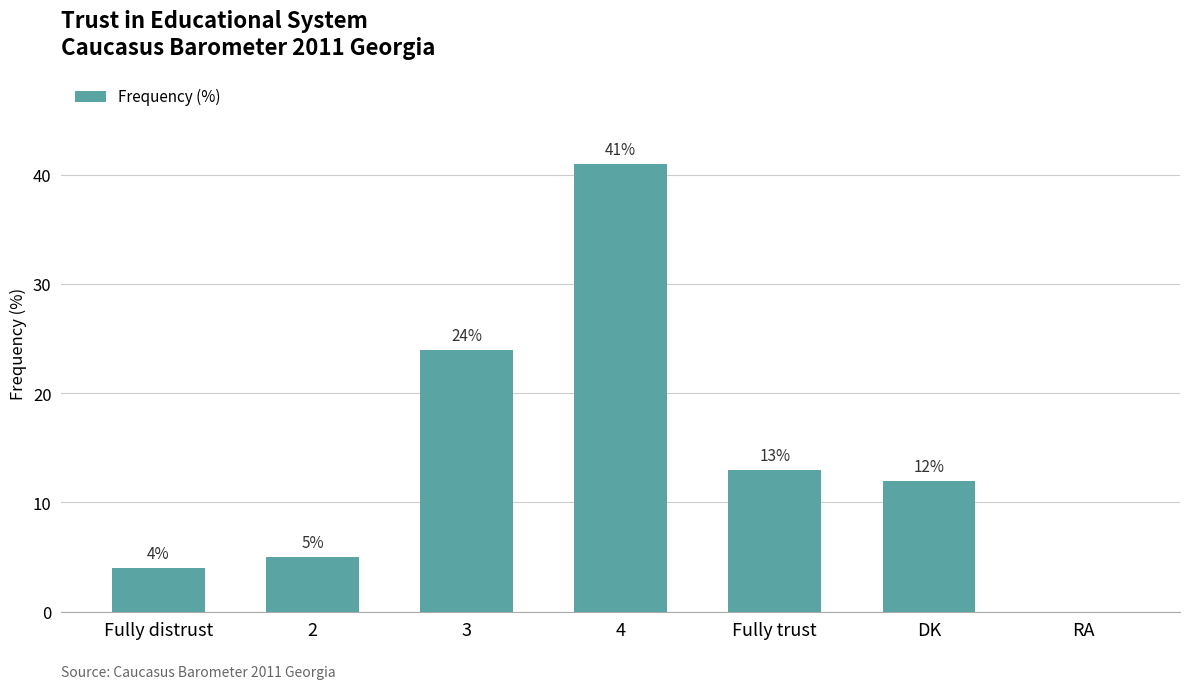

At which category does the chart reach its peak across all series?

4